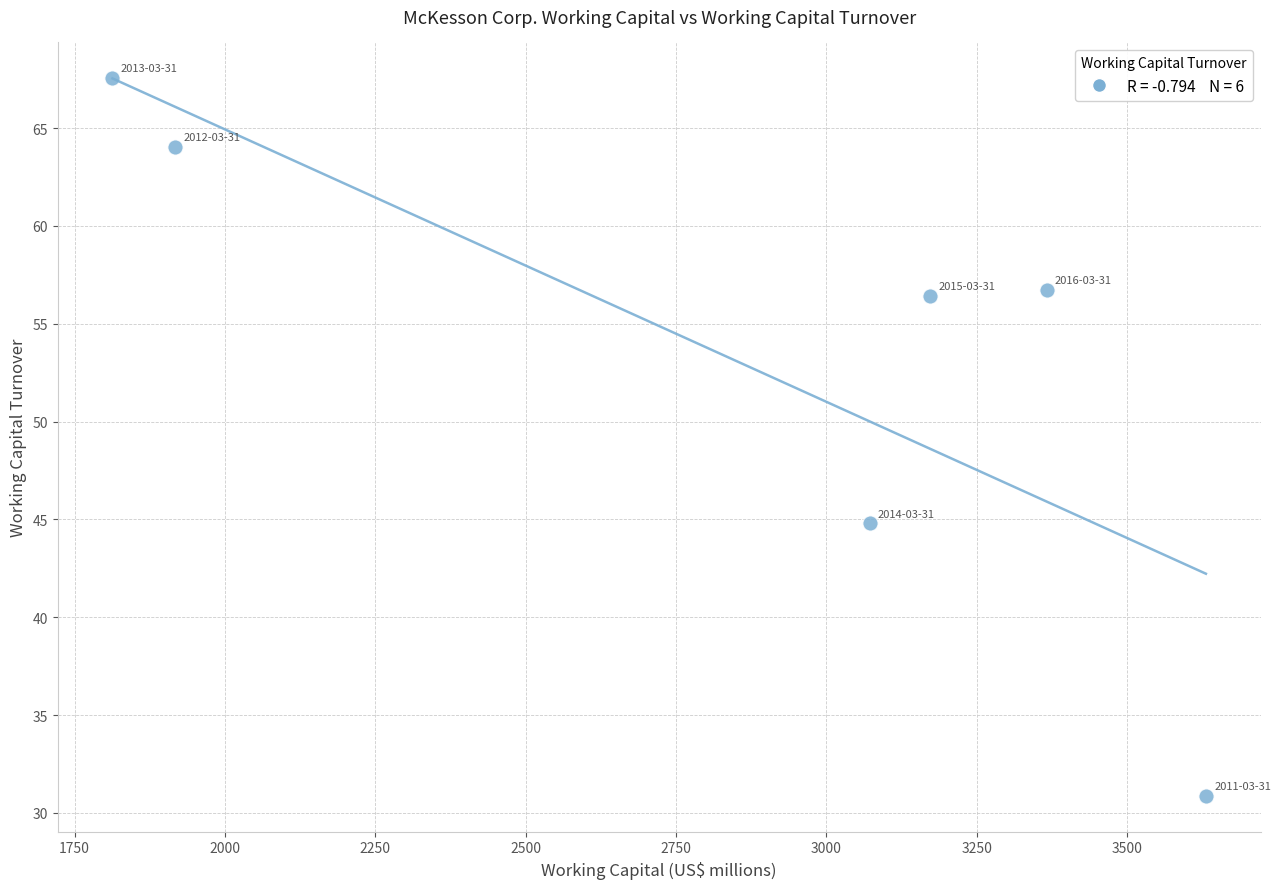

What Y value in the scatter plot is closest to 49?

44.8